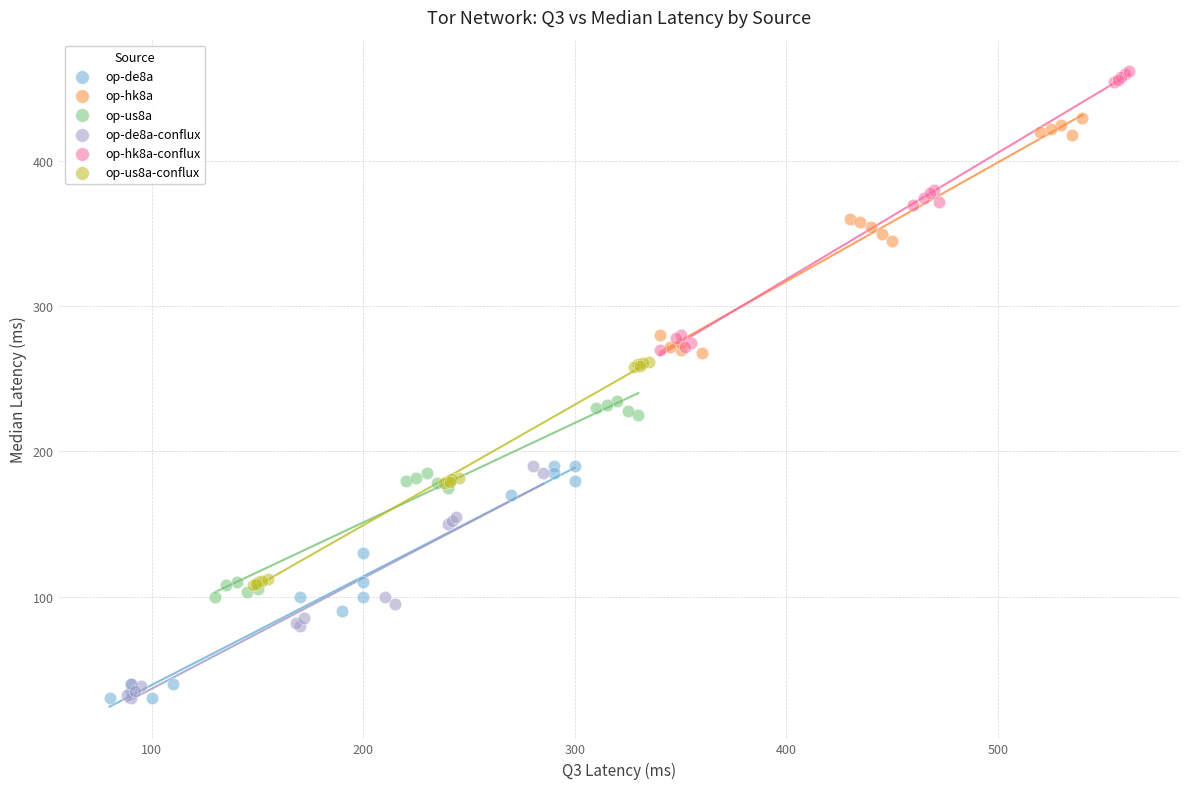

What are all the series names shown in the legend?

op-de8a, op-hk8a, op-us8a, op-de8a-conflux, op-hk8a-conflux, op-us8a-conflux